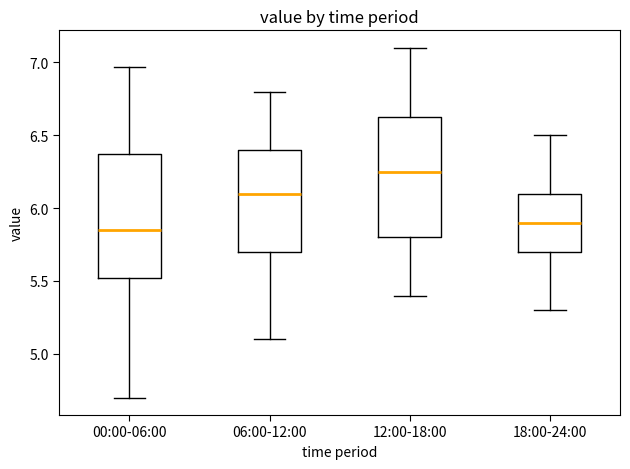

Which box has the lowest median line?

00:00-06:00